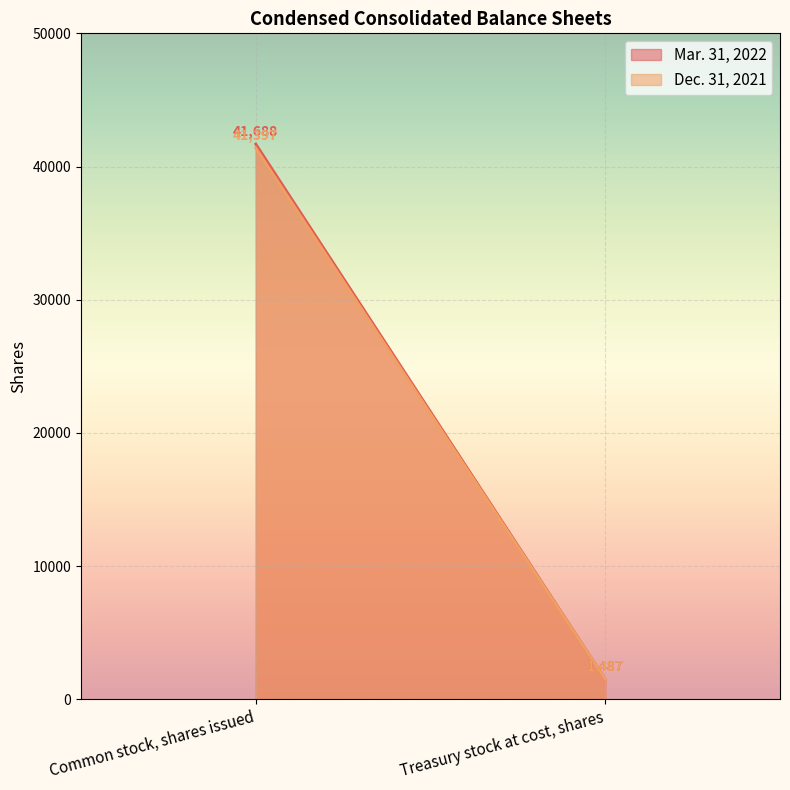

Count the number of categories in the chart.

2